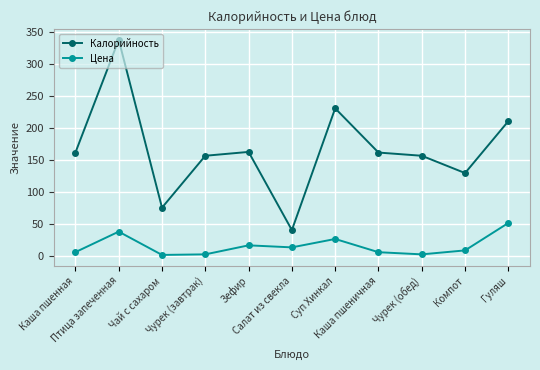

What are all the series names shown in the legend?

Калорийность, Цена